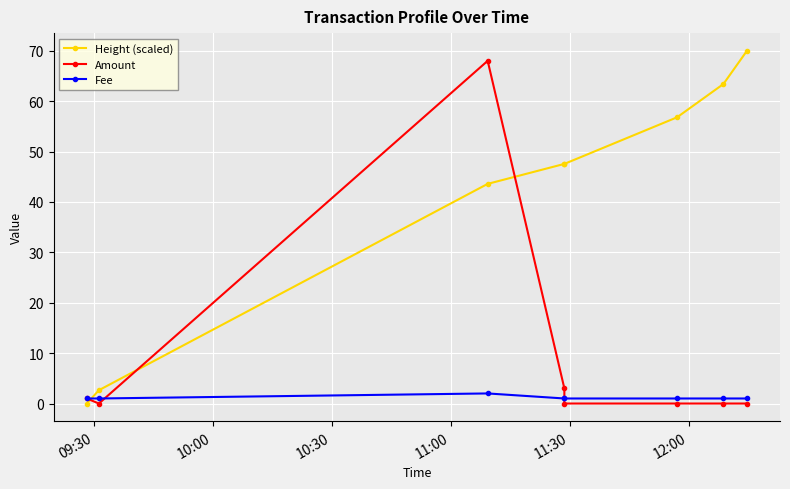

How many distinct data groups are displayed?

3